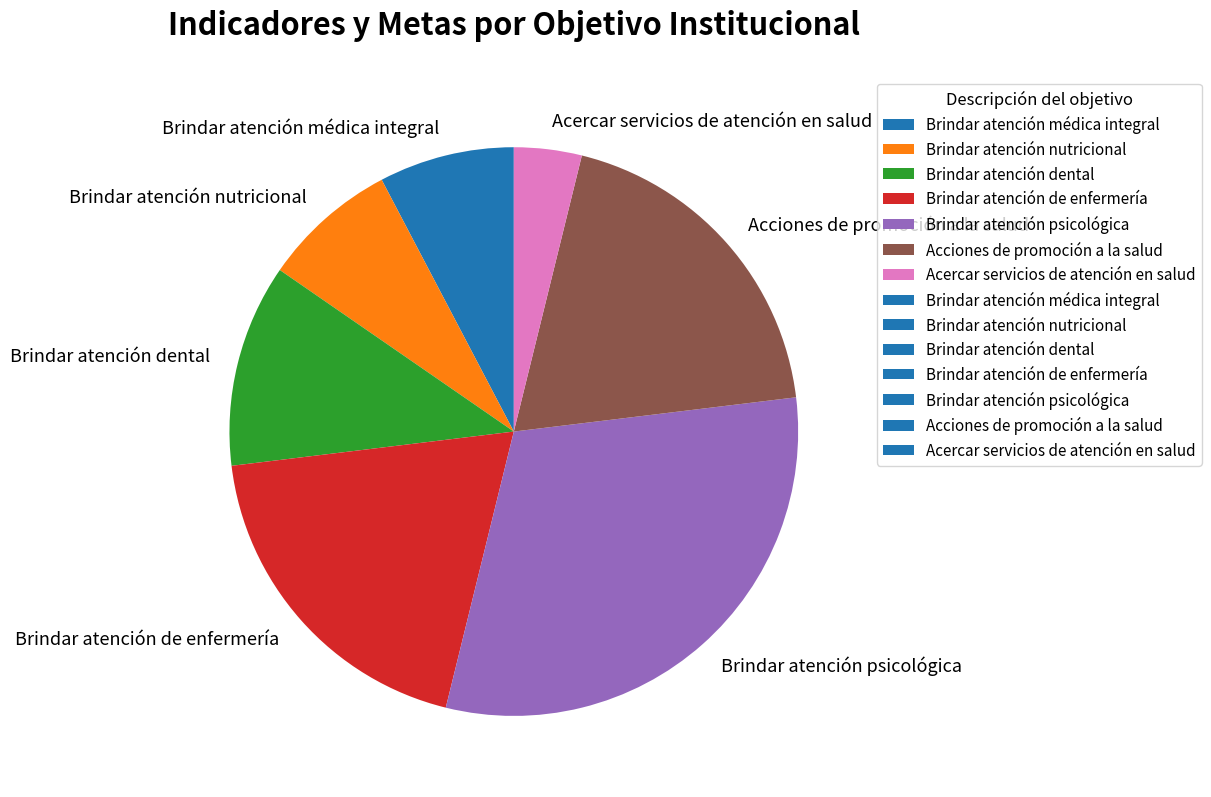

Which category has the biggest portion of the pie?

Brindar atención psicológica